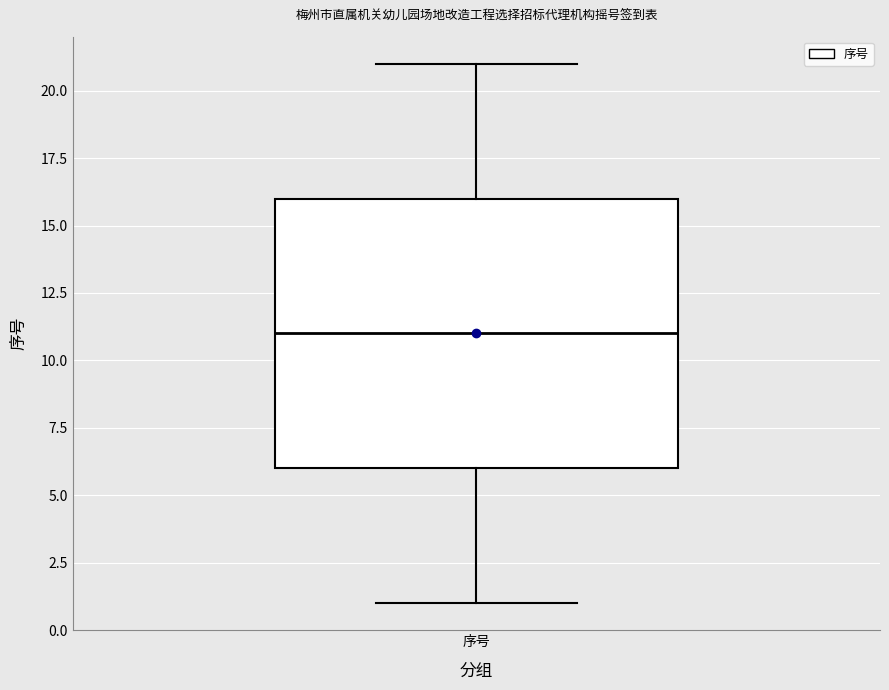

Transcribe this box plot: give where the median line is, the range the box spans, and where the two whiskers end, as read against the y-axis. The values are not printed on the chart, so give them approximately, as read against the axis.

median 11, box 6 to 16, whiskers 1 to 21